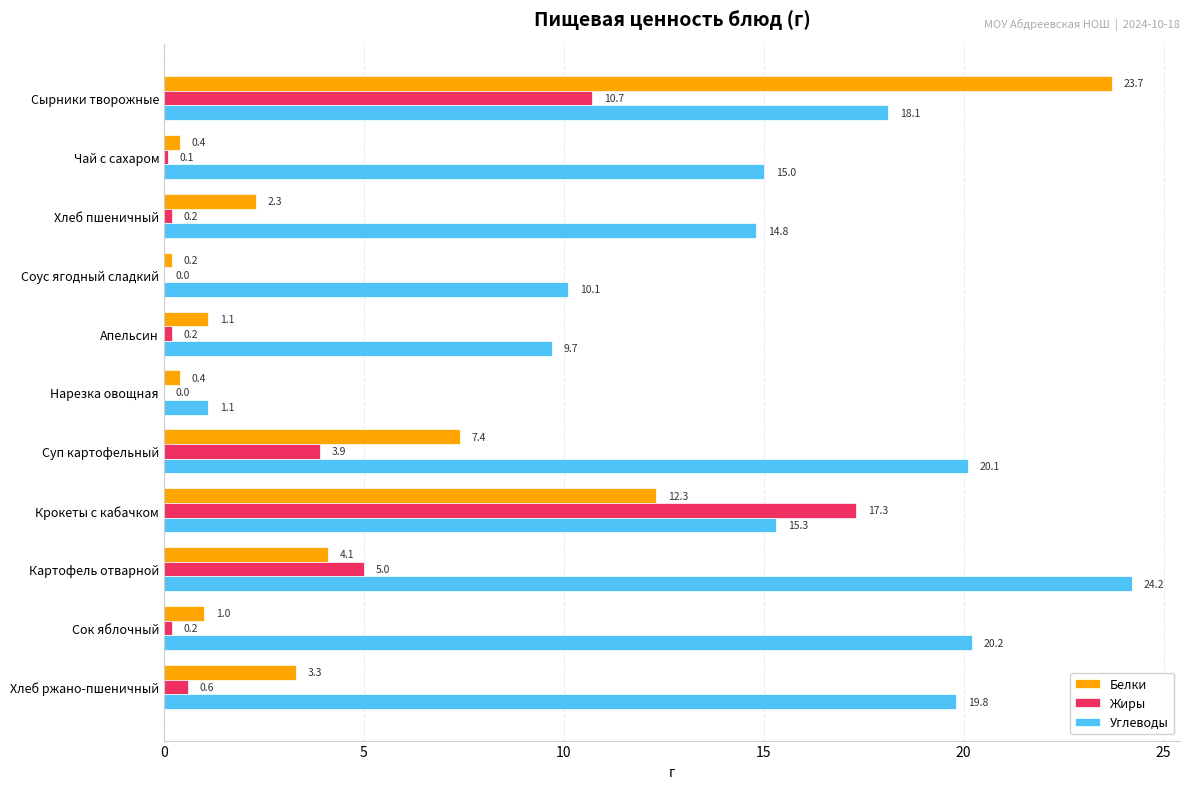

What are all the series names shown in the legend?

Белки, Жиры, Углеводы